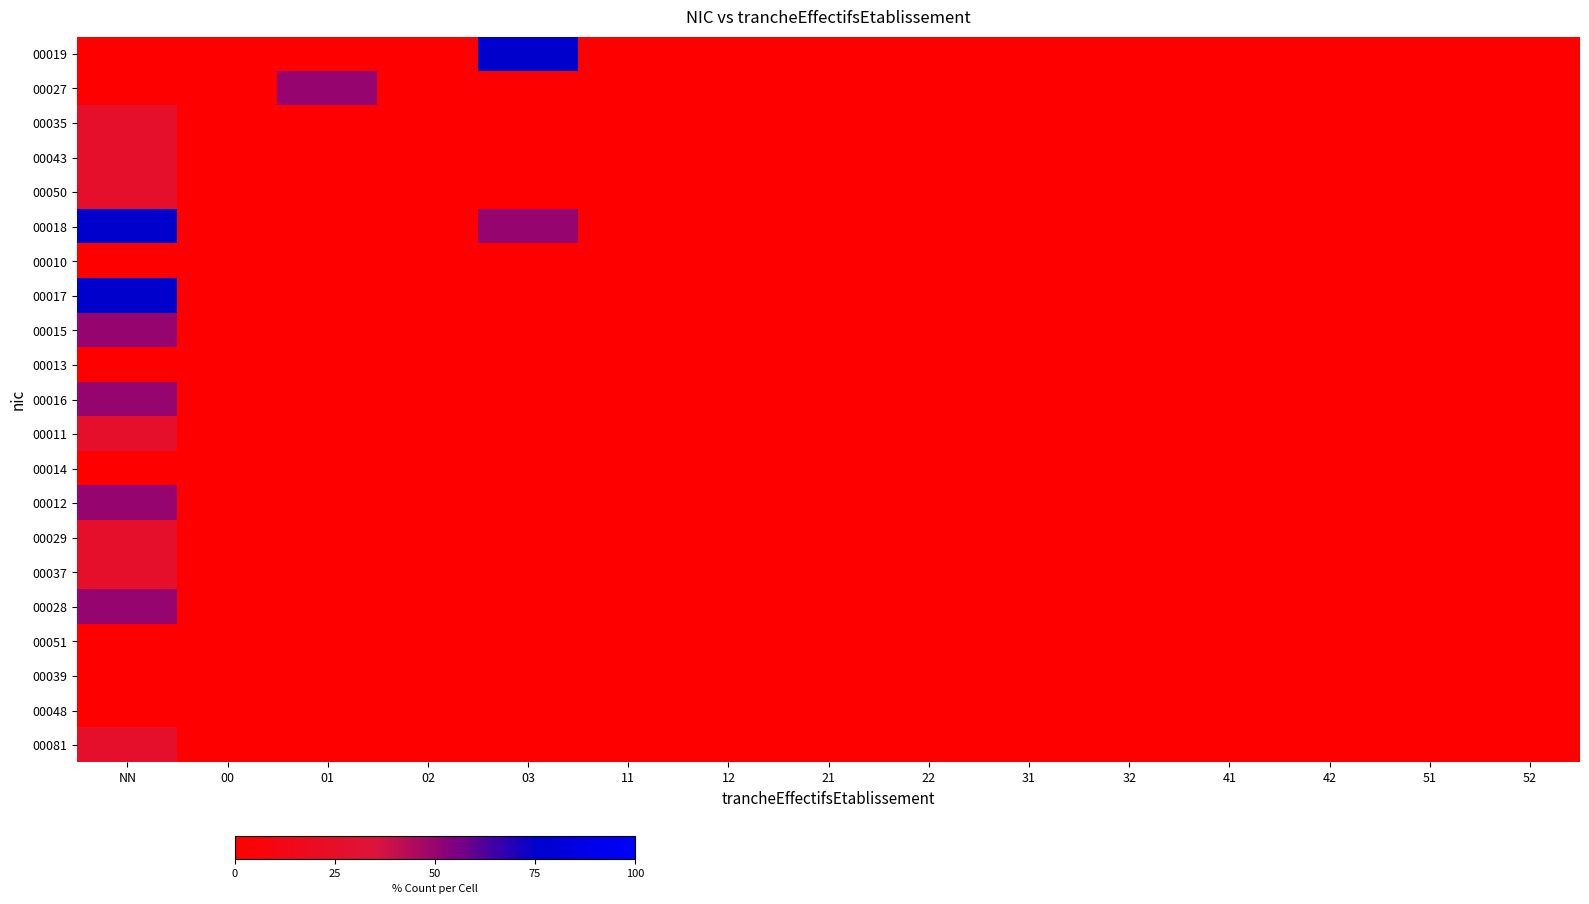

Reading right to left, what are all the values shown in this chart?

00019: 52=0	51=0	42=0	41=0	32=0	31=0	22=0	21=0	12=0	11=0	03=75	02=0	01=0	00=0	NN=0
00027: 52=0	51=0	42=0	41=0	32=0	31=0	22=0	21=0	12=0	11=0	03=0	02=0	01=50	00=0	NN=0
00035: 52=0	51=0	42=0	41=0	32=0	31=0	22=0	21=0	12=0	11=0	03=0	02=0	01=0	00=0	NN=25
00043: 52=0	51=0	42=0	41=0	32=0	31=0	22=0	21=0	12=0	11=0	03=0	02=0	01=0	00=0	NN=25
00050: 52=0	51=0	42=0	41=0	32=0	31=0	22=0	21=0	12=0	11=0	03=0	02=0	01=0	00=0	NN=25
00018: 52=0	51=0	42=0	41=0	32=0	31=0	22=0	21=0	12=0	11=0	03=50	02=0	01=0	00=0	NN=75
00010: 52=0	51=0	42=0	41=0	32=0	31=0	22=0	21=0	12=0	11=0	03=0	02=0	01=0	00=0	NN=0
00017: 52=0	51=0	42=0	41=0	32=0	31=0	22=0	21=0	12=0	11=0	03=0	02=0	01=0	00=0	NN=75
00015: 52=0	51=0	42=0	41=0	32=0	31=0	22=0	21=0	12=0	11=0	03=0	02=0	01=0	00=0	NN=50
00013: 52=0	51=0	42=0	41=0	32=0	31=0	22=0	21=0	12=0	11=0	03=0	02=0	01=0	00=0	NN=0
00016: 52=0	51=0	42=0	41=0	32=0	31=0	22=0	21=0	12=0	11=0	03=0	02=0	01=0	00=0	NN=50
00011: 52=0	51=0	42=0	41=0	32=0	31=0	22=0	21=0	12=0	11=0	03=0	02=0	01=0	00=0	NN=25
00014: 52=0	51=0	42=0	41=0	32=0	31=0	22=0	21=0	12=0	11=0	03=0	02=0	01=0	00=0	NN=0
00012: 52=0	51=0	42=0	41=0	32=0	31=0	22=0	21=0	12=0	11=0	03=0	02=0	01=0	00=0	NN=50
00029: 52=0	51=0	42=0	41=0	32=0	31=0	22=0	21=0	12=0	11=0	03=0	02=0	01=0	00=0	NN=25
00037: 52=0	51=0	42=0	41=0	32=0	31=0	22=0	21=0	12=0	11=0	03=0	02=0	01=0	00=0	NN=25
00028: 52=0	51=0	42=0	41=0	32=0	31=0	22=0	21=0	12=0	11=0	03=0	02=0	01=0	00=0	NN=50
00051: 52=0	51=0	42=0	41=0	32=0	31=0	22=0	21=0	12=0	11=0	03=0	02=0	01=0	00=0	NN=0
00039: 52=0	51=0	42=0	41=0	32=0	31=0	22=0	21=0	12=0	11=0	03=0	02=0	01=0	00=0	NN=0
00048: 52=0	51=0	42=0	41=0	32=0	31=0	22=0	21=0	12=0	11=0	03=0	02=0	01=0	00=0	NN=0
00081: 52=0	51=0	42=0	41=0	32=0	31=0	22=0	21=0	12=0	11=0	03=0	02=0	01=0	00=0	NN=25